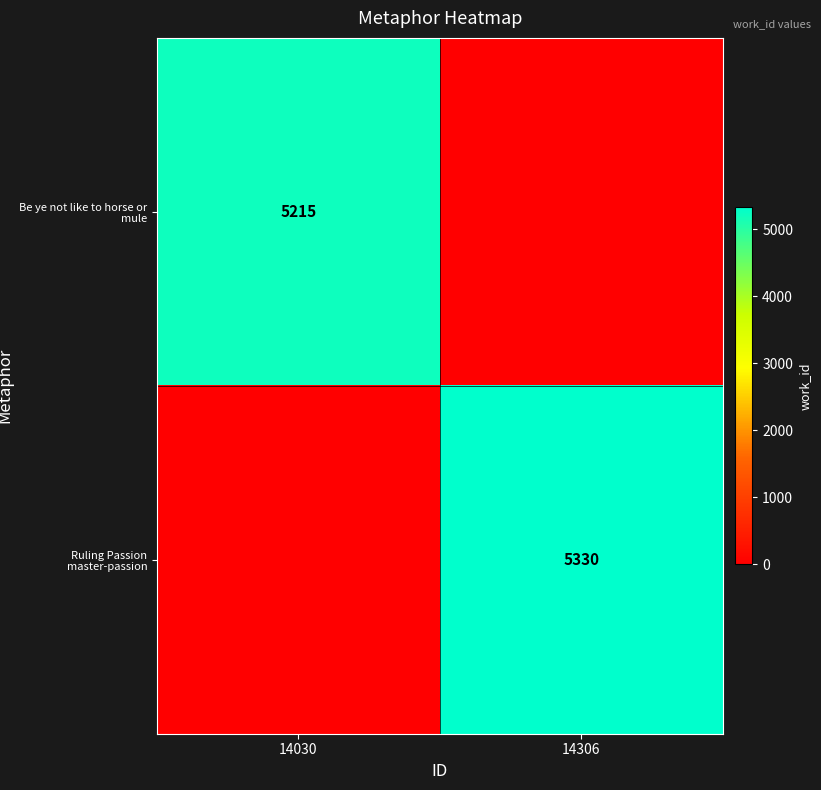

Is the value of Ruling Passion master-passion at 14306 greater than the value of Be ye not like to horse or mule at 14030?

Yes